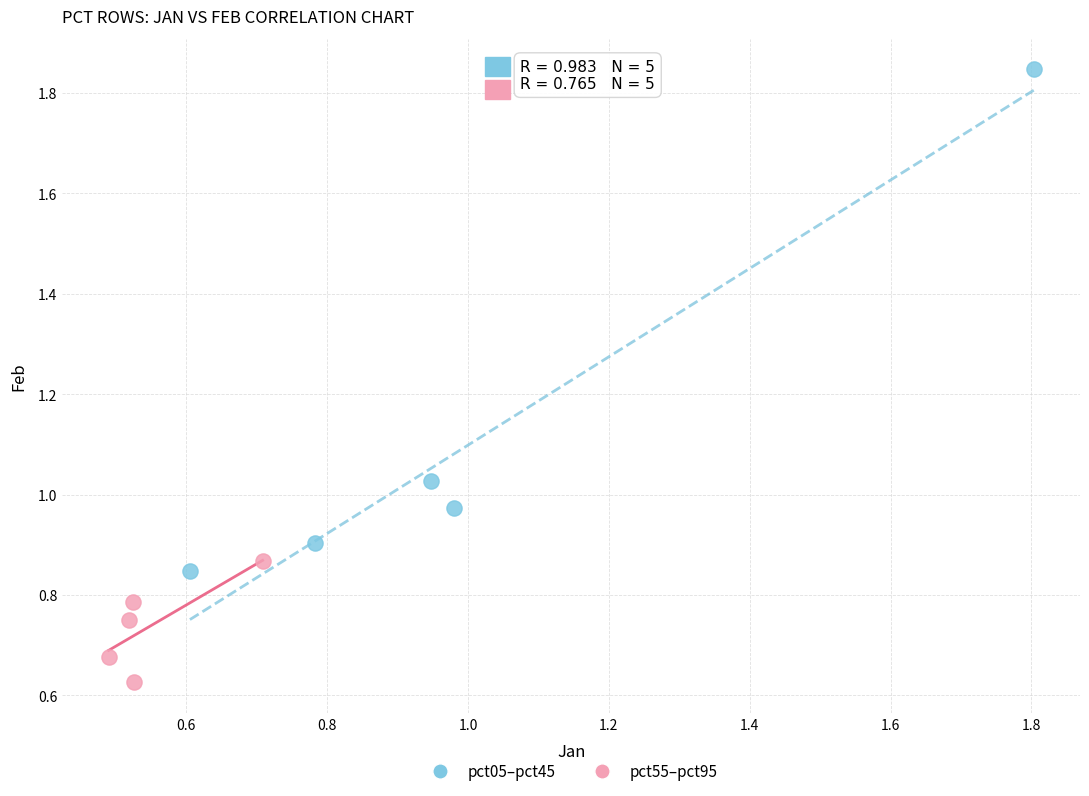

Which series has the widest spread of Y values?

pct05–pct45